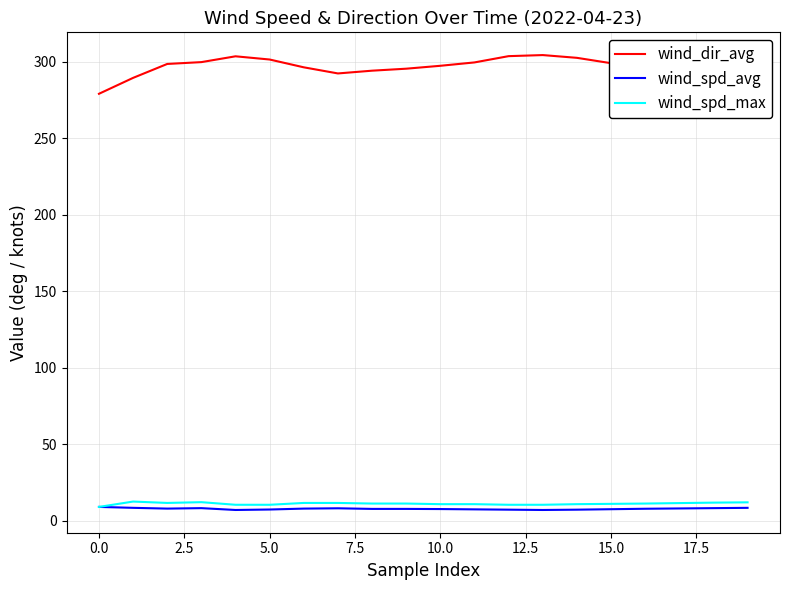

True or false: wind_dir_avg and wind_spd_avg cross at least once.

False